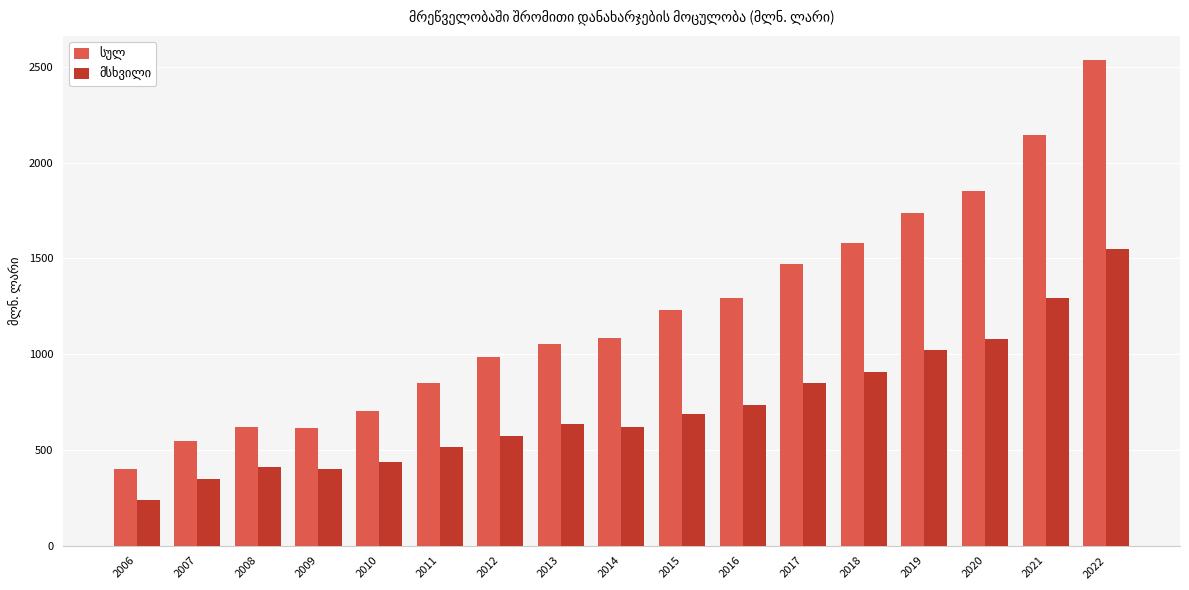

At which category is the sum across all series the highest?

2022